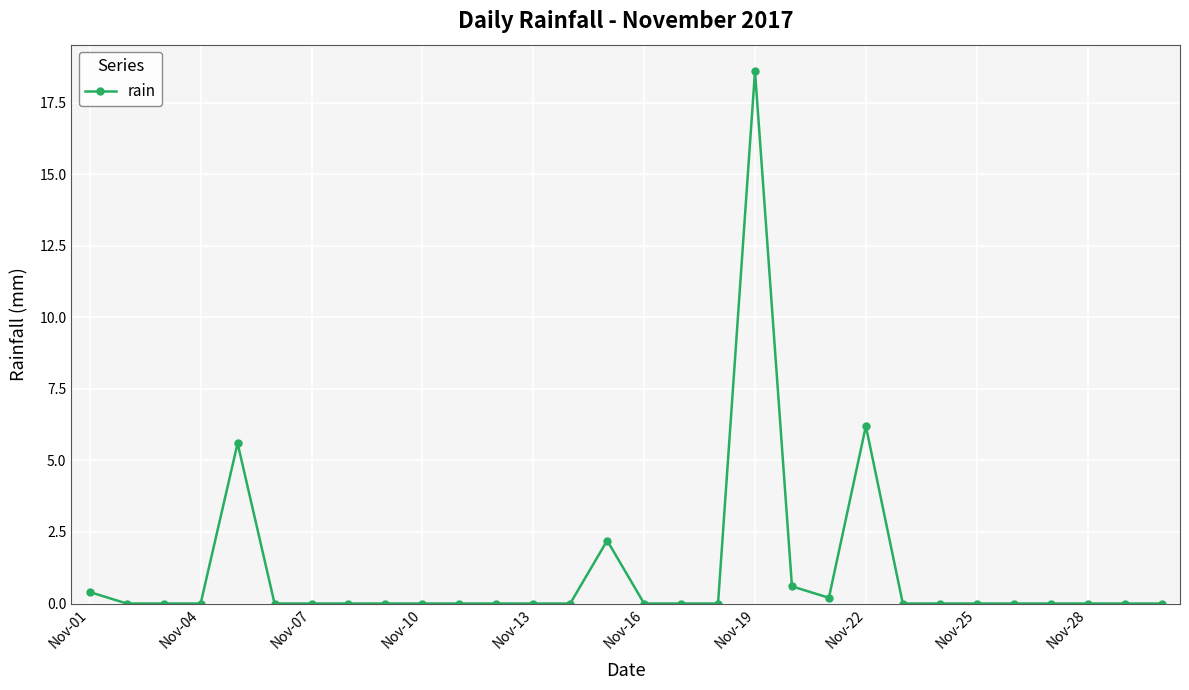

What is the difference between the maximum and minimum values?

18.6